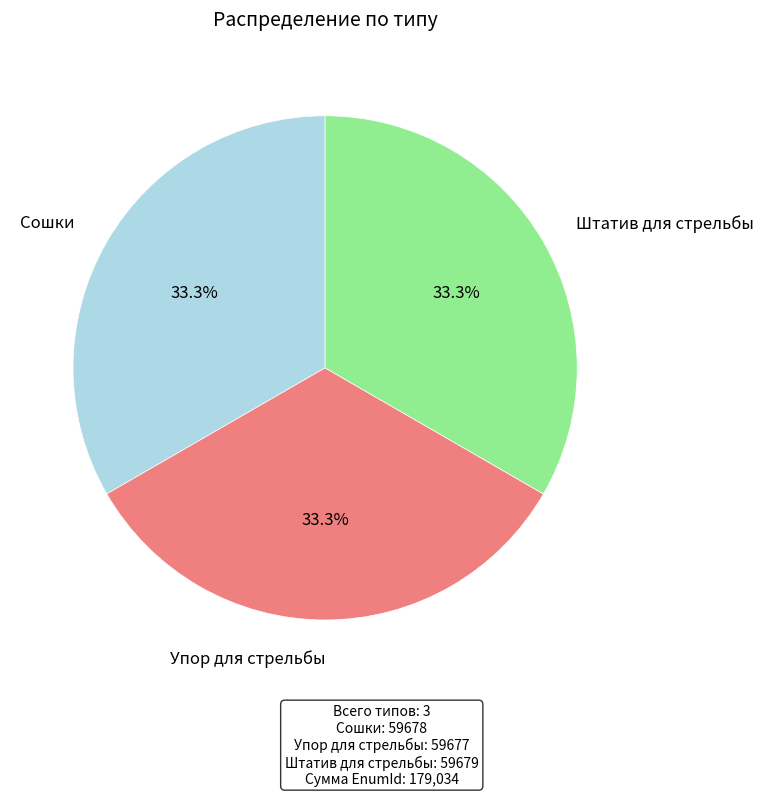

To the nearest percent, what is the combined percentage of Сошки and Упор для стрельбы?

67%